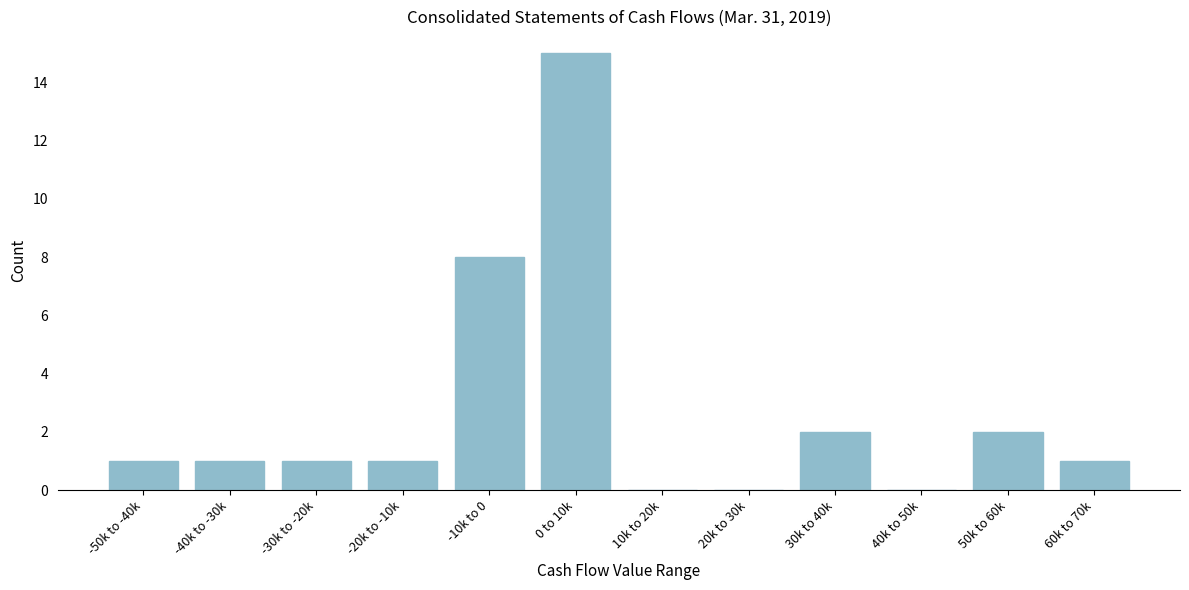

Reading right to left, list all the values displayed in this chart.

60k to 70k=1	50k to 60k=2	40k to 50k=0	30k to 40k=2	20k to 30k=0	10k to 20k=0	0 to 10k=15	-10k to 0=8	-20k to -10k=1	-30k to -20k=1	-40k to -30k=1	-50k to -40k=1